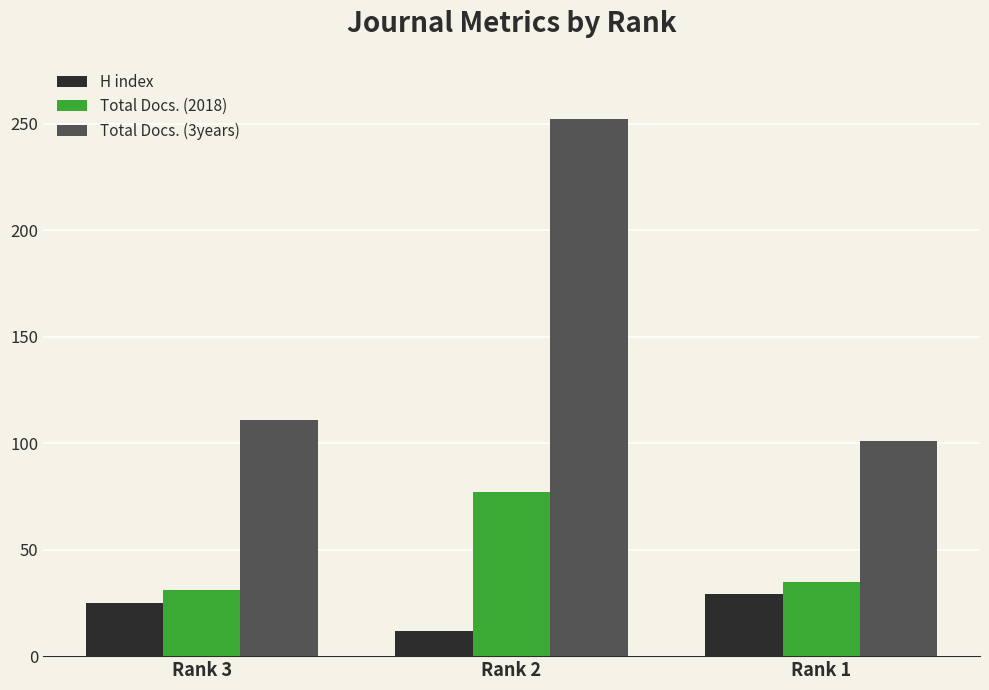

The value of Total Docs. (3years) at Rank 2 is 104. True or false?

False